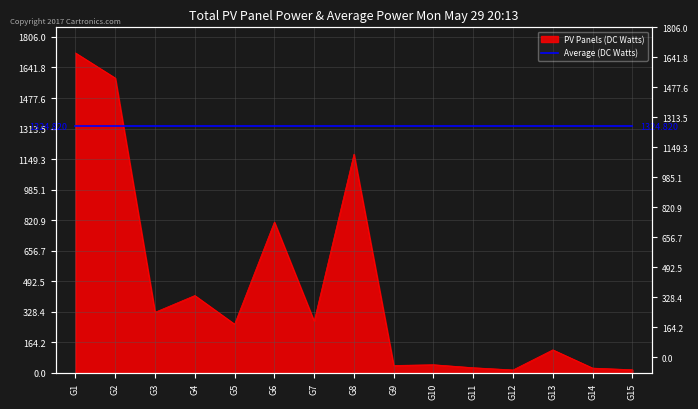

How many lines are shown in the chart?

1